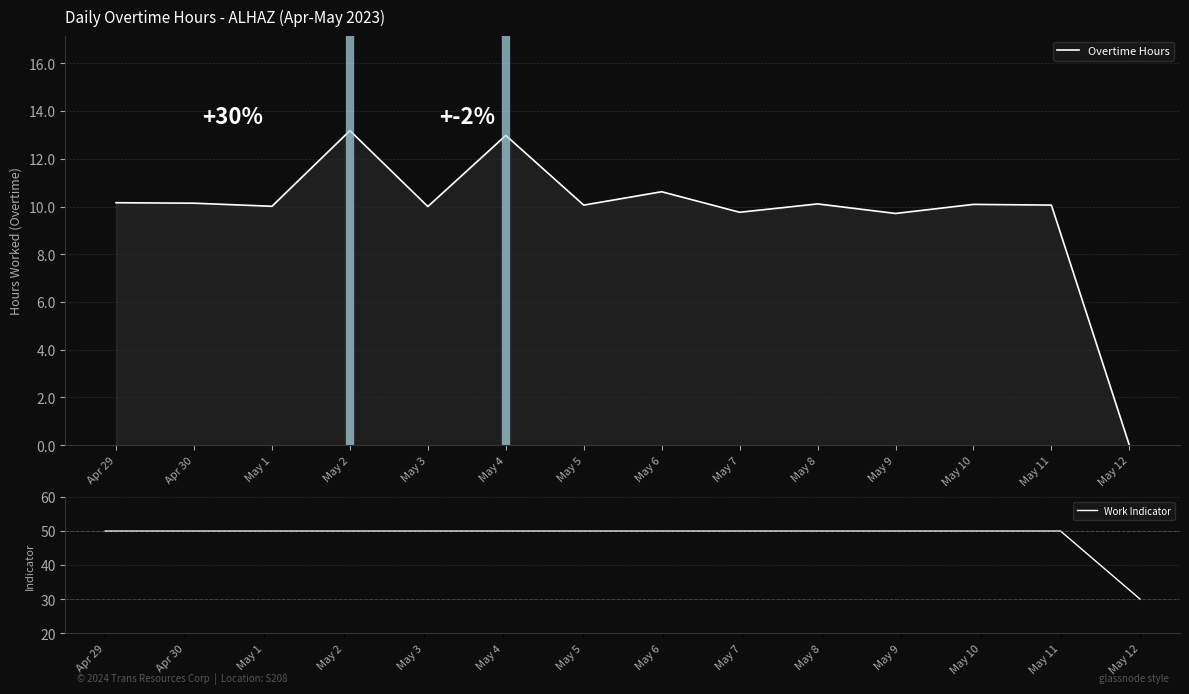

What is the approximate value of Work Indicator at May 11?

50